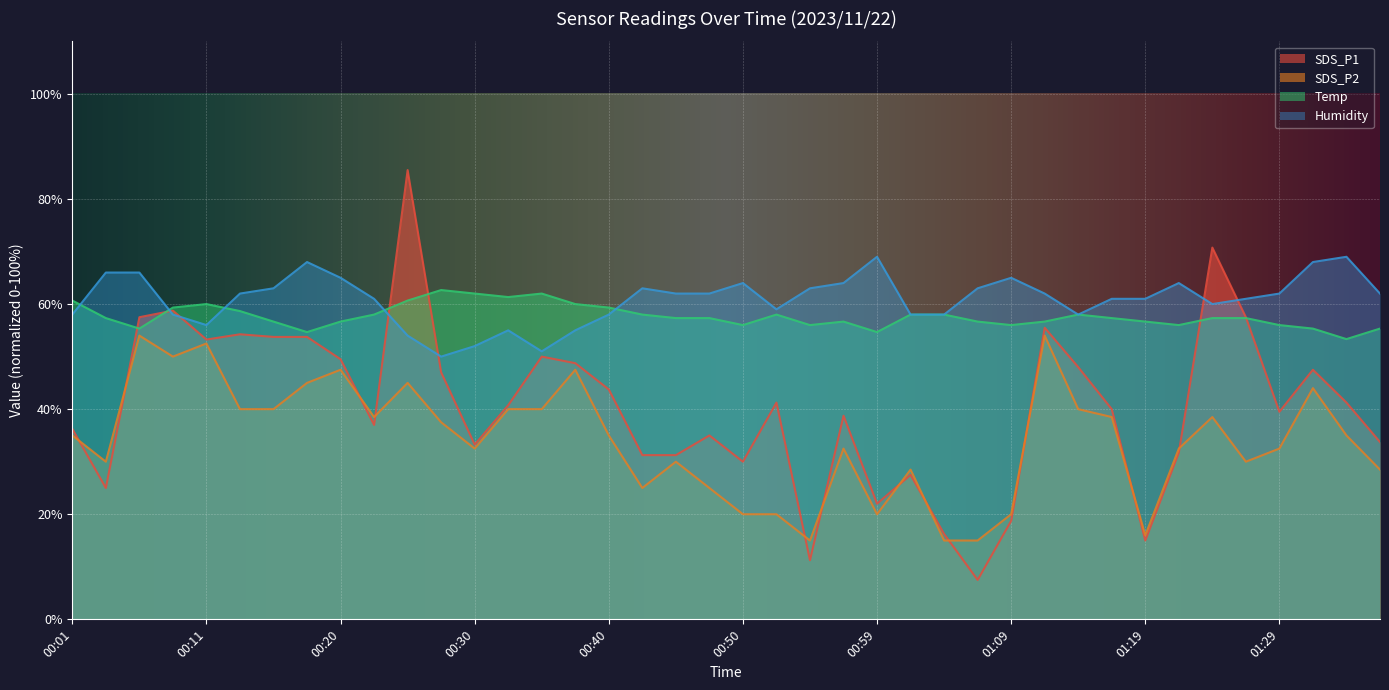

Reading left to right, extract all data points from this chart.

SDS_P1: 36.2	25.0	57.5	58.8	53.2	54.2	53.8	53.8	49.5	37.0	85.5	47.0	33.2	40.8	50.0	48.8	43.8	31.2	31.2	35.0	30.0	41.2	11.2	38.8	22.0	27.5	16.2	7.5	18.8	55.5	48.0	40.0	15.0	31.8	70.8	57.5	39.5	47.5	41.2	33.8
SDS_P2: 35.0	30.0	54.0	50.0	52.5	40.0	40.0	45.0	47.5	38.5	45.0	37.5	32.5	40.0	40.0	47.5	35.0	25.0	30.0	25.0	20.0	20.0	15.0	32.5	20.0	28.5	15.0	15.0	20.0	54.0	40.0	38.5	16.0	32.5	38.5	30.0	32.5	44.0	35.0	28.5
Temp: 60.7	57.3	55.3	59.3	60.0	58.7	56.7	54.7	56.7	58.0	60.7	62.7	62.0	61.3	62.0	60.0	59.3	58.0	57.3	57.3	56.0	58.0	56.0	56.7	54.7	58.0	58.0	56.7	56.0	56.7	58.0	57.3	56.7	56.0	57.3	57.3	56.0	55.3	53.3	55.3
Humidity: 58.0	66.0	66.0	58.0	56.0	62.0	63.0	68.0	65.0	61.0	54.0	50.0	52.0	55.0	51.0	55.0	58.0	63.0	62.0	62.0	64.0	59.0	63.0	64.0	69.0	58.0	58.0	63.0	65.0	62.0	58.0	61.0	61.0	64.0	60.0	61.0	62.0	68.0	69.0	62.0